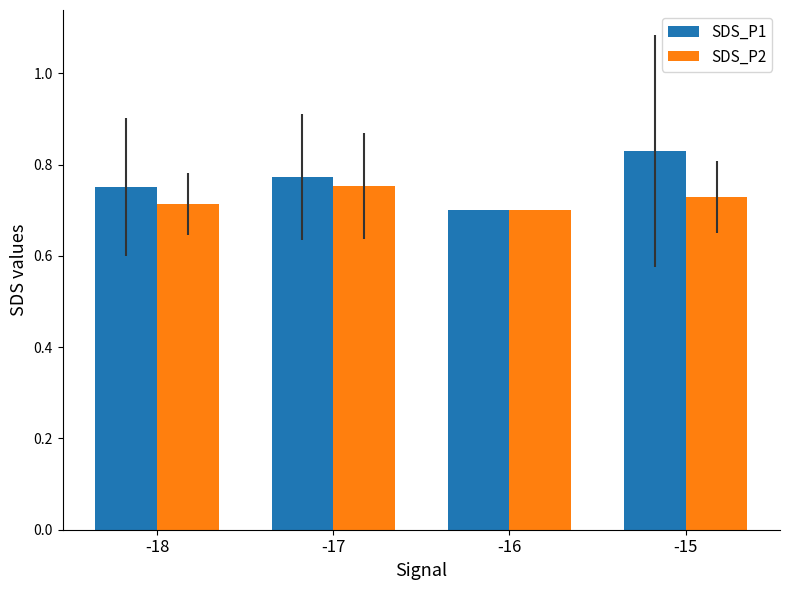

Is the value of SDS_P2 at -17 greater than the value of SDS_P1 at -15?

No